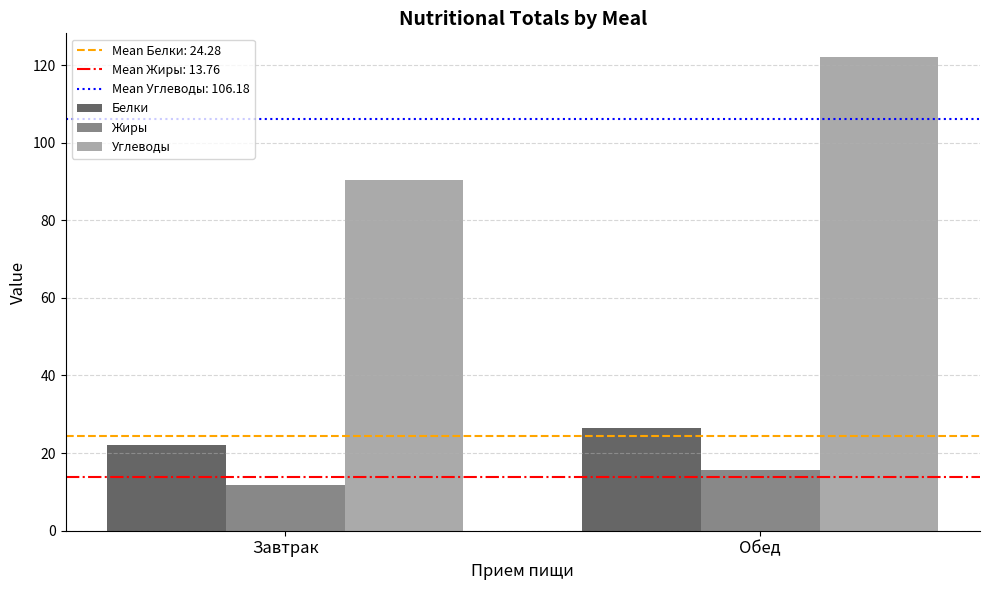

What is the average value of the Жиры series?

13.8